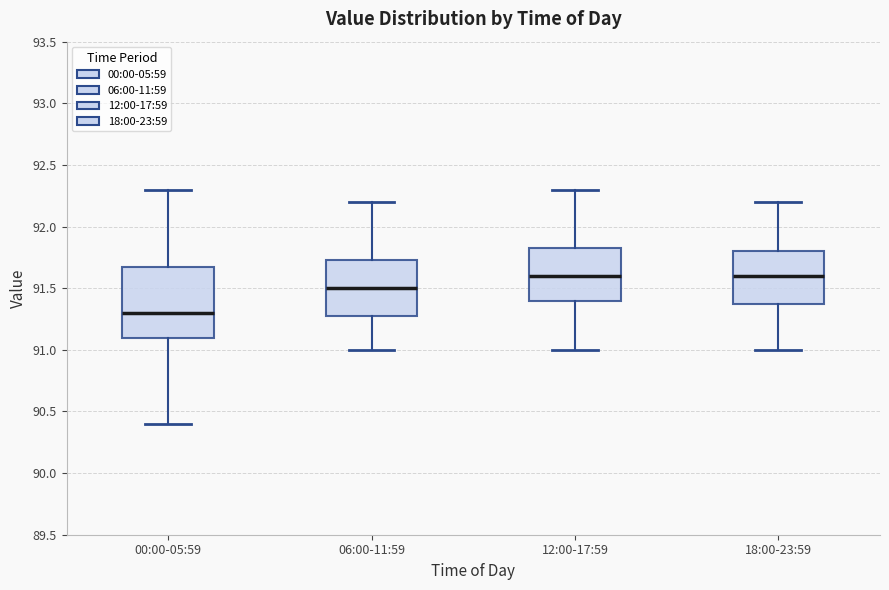

Reading left to right, transcribe this box plot: for each box, give where its median line is, the range the box spans, and where its two whiskers end, as read against the y-axis. The values are not printed on the chart, so give them approximately, as read against the axis.

00:00-05:59: median 91.30, box 91.10 to 91.70, whiskers 90.40 to 92.30
06:00-11:59: median 91.50, box 91.30 to 91.75, whiskers 91.00 to 92.20
12:00-17:59: median 91.60, box 91.40 to 91.85, whiskers 91.00 to 92.30
18:00-23:59: median 91.60, box 91.40 to 91.80, whiskers 91.00 to 92.20